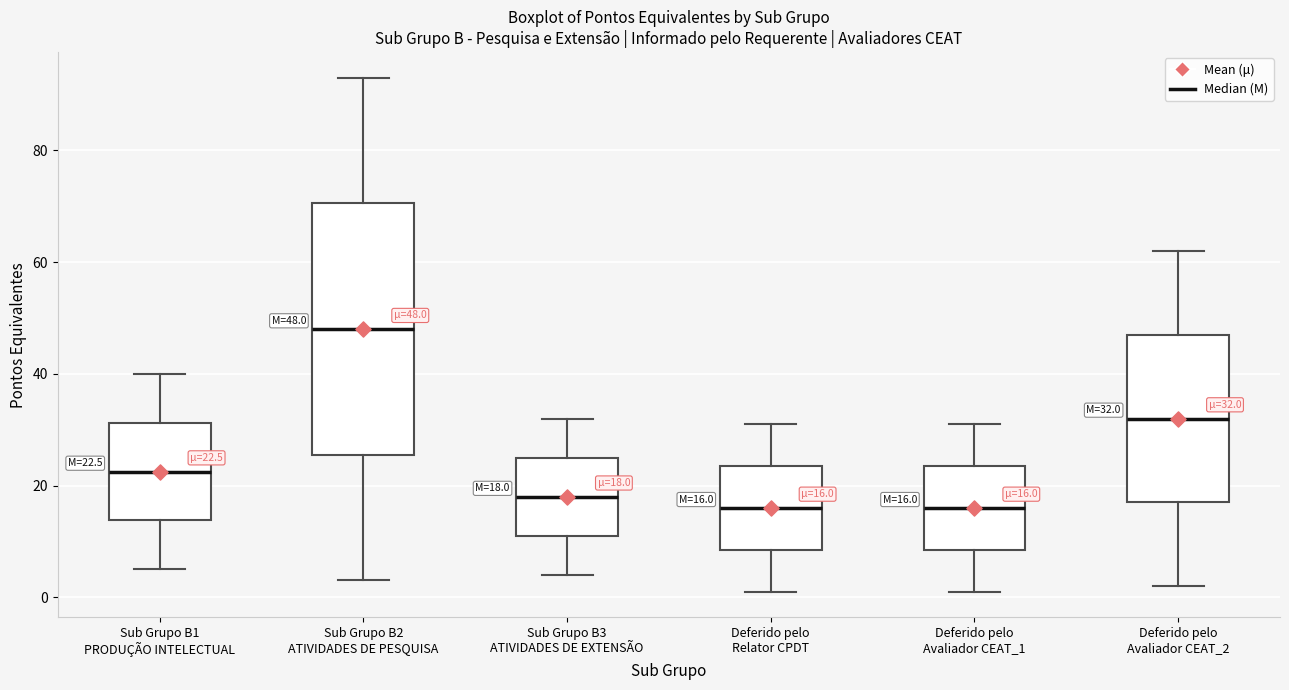

Comparing the boxes themselves (not the whiskers), which one is the tallest?

Sub Grupo B2 ATIVIDADES DE PESQUISA